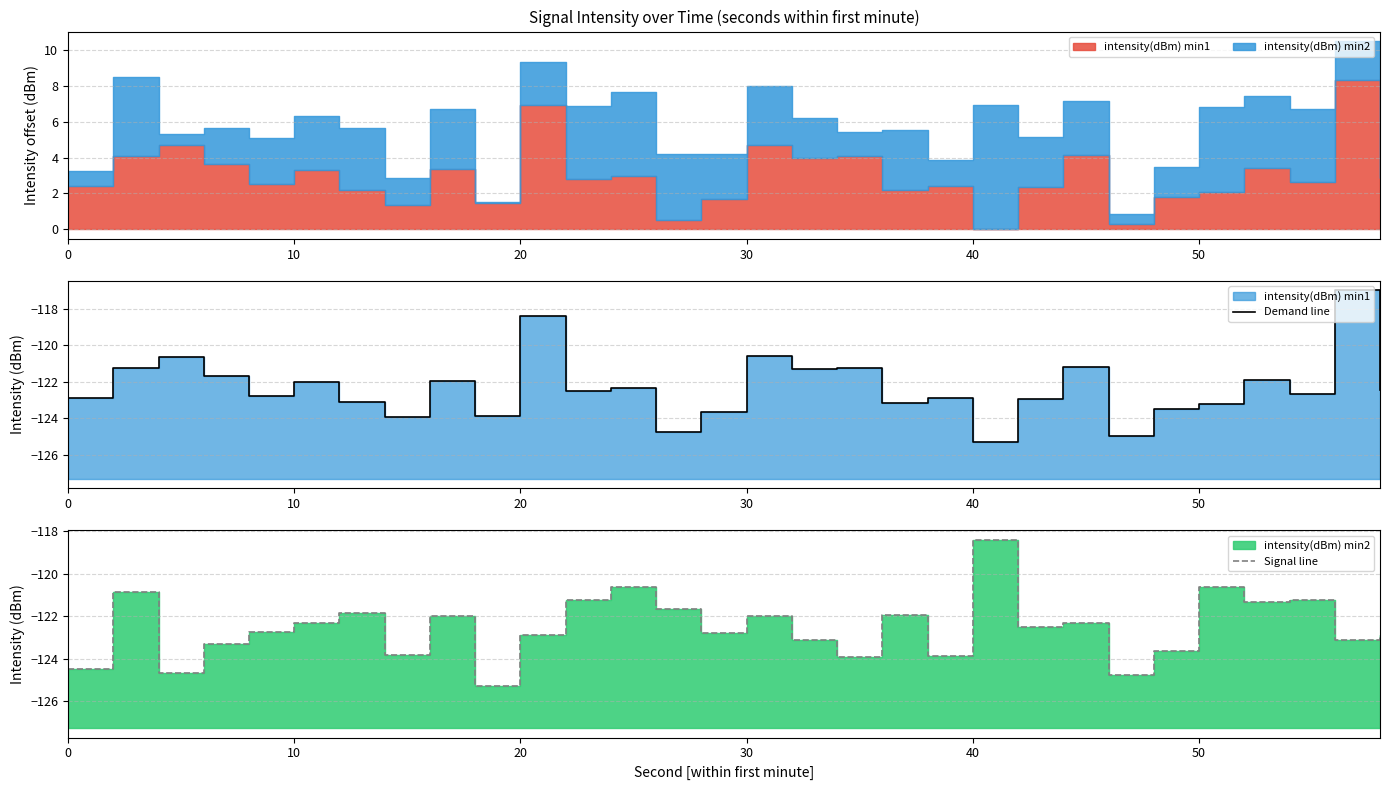

What is the value of the Demand line point at the 23rd from the left?

-121.2